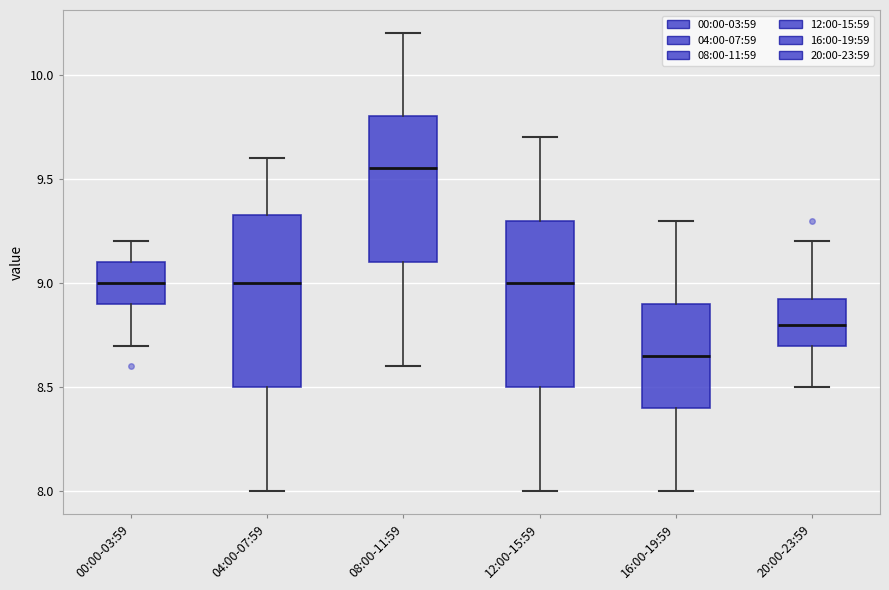

Where does the lower whisker of the box for 16:00-19:59 end on the y-axis? The values are not printed on the chart, so give them approximately, as read against the axis.

8.00